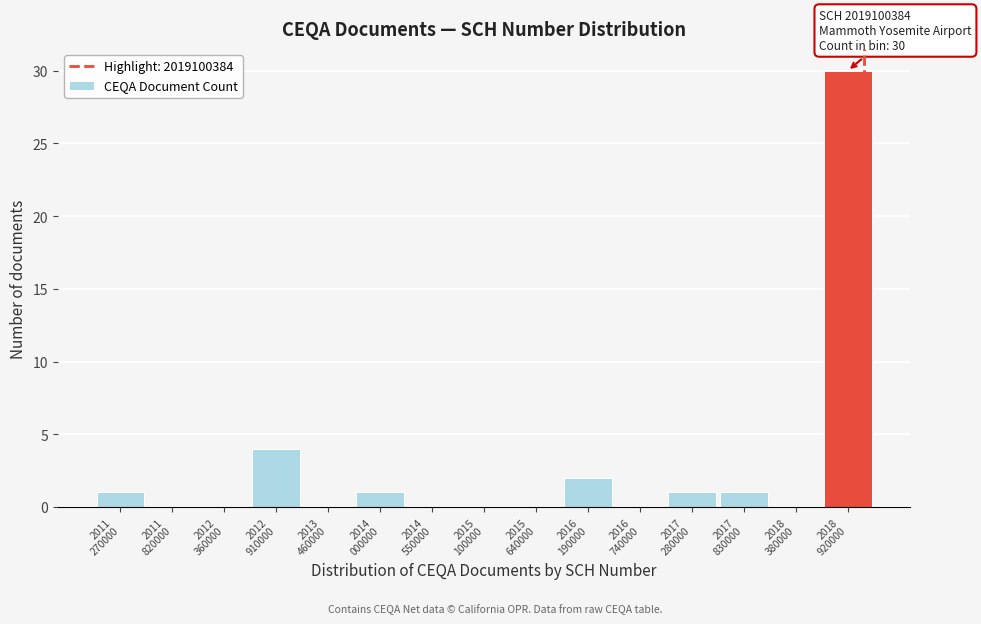

What is the greatest value displayed?

30